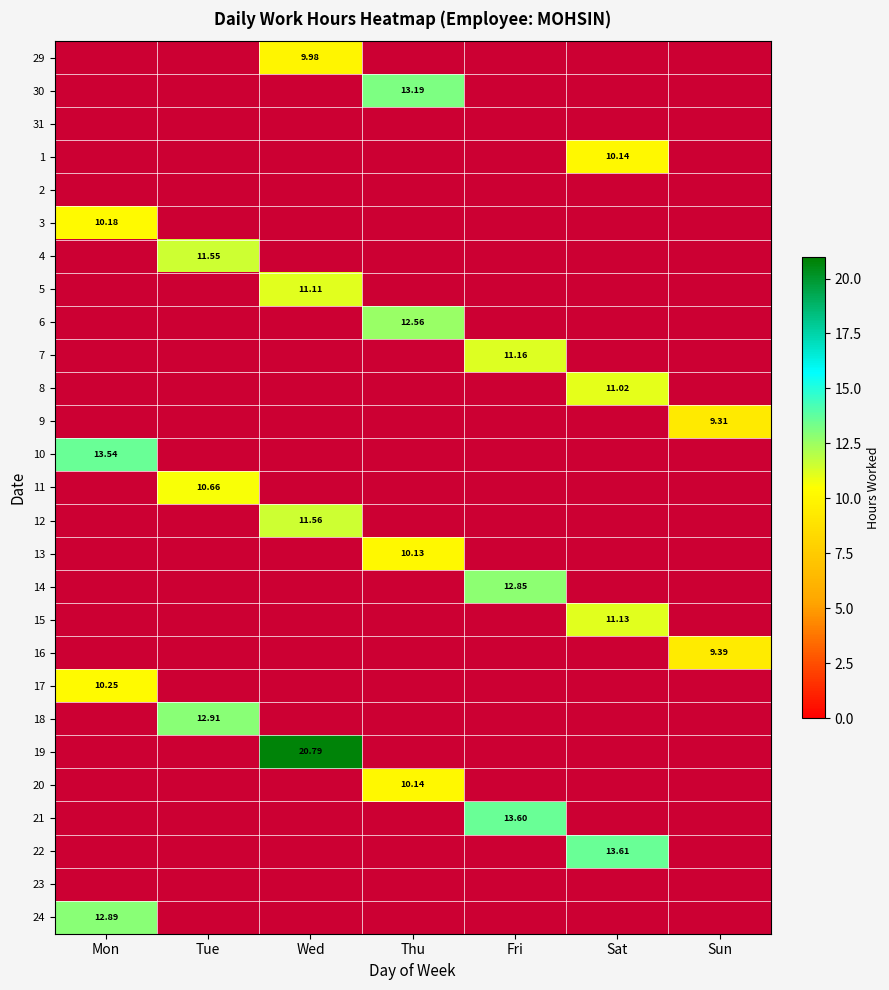

What is the total value across all series at Thu?

46.0